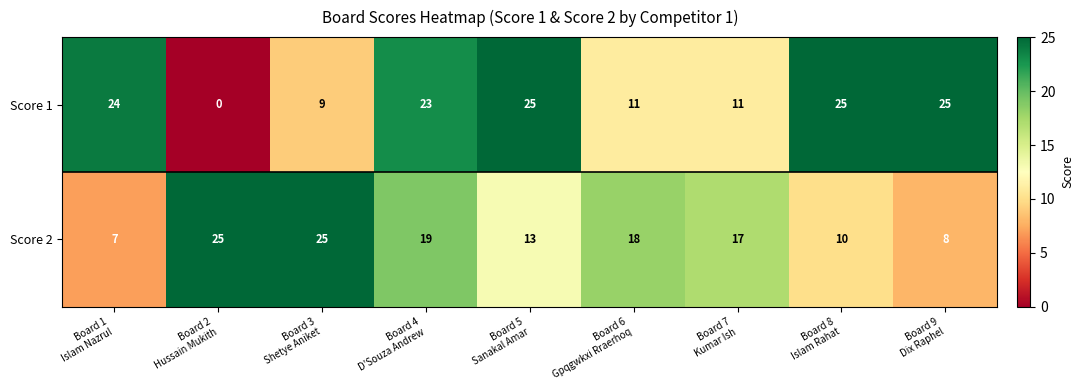

Rank the series by their average value, from lowest to highest.

Score 2, Score 1